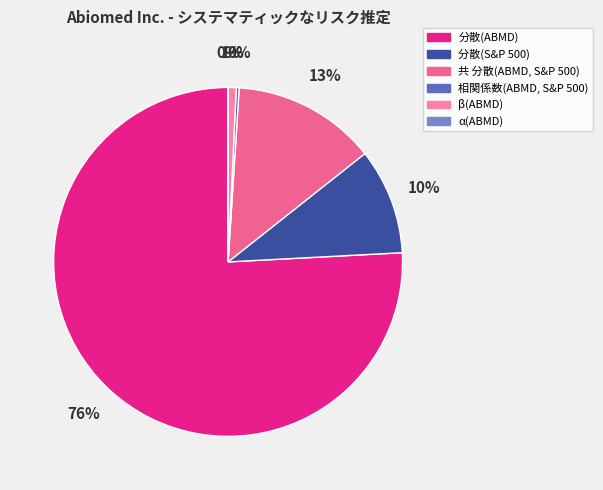

To the nearest percent, what portion does 分散(ABMD) represent?

76%